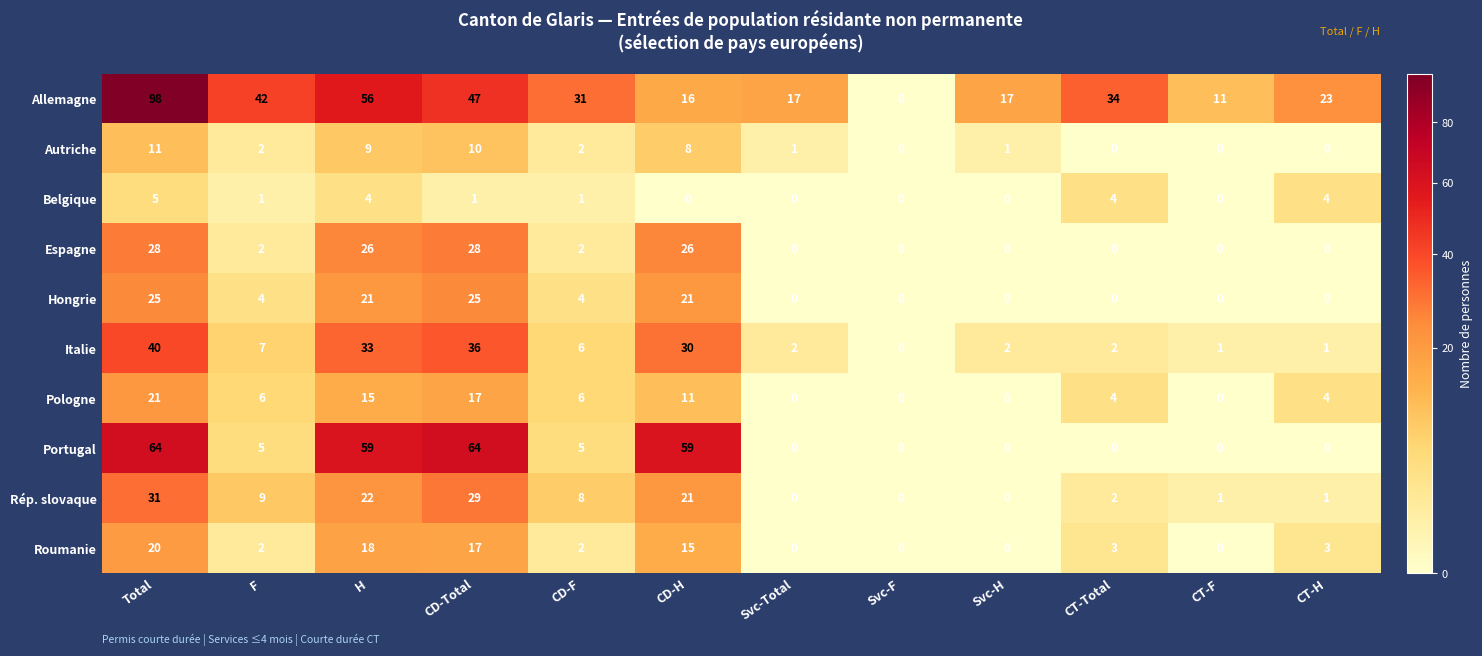

At how many categories does at least one series exceed 25?

7